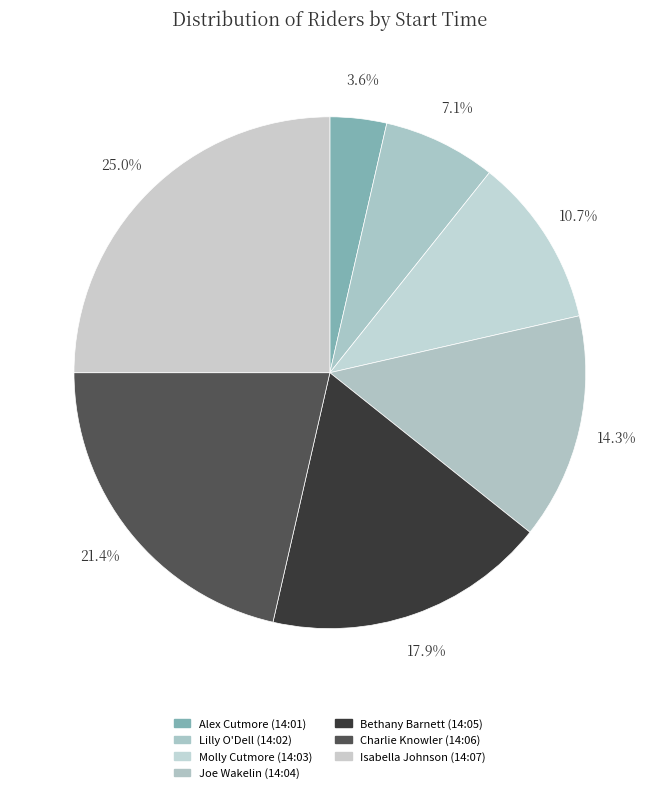

How many segments does this pie chart have?

7